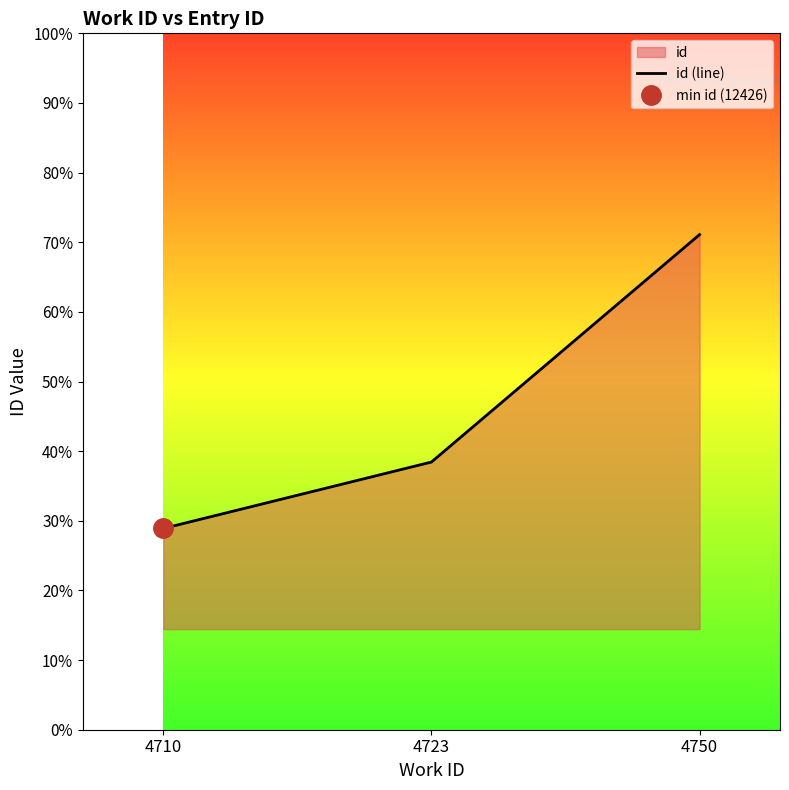

Where does the data first go above 12459?

4750